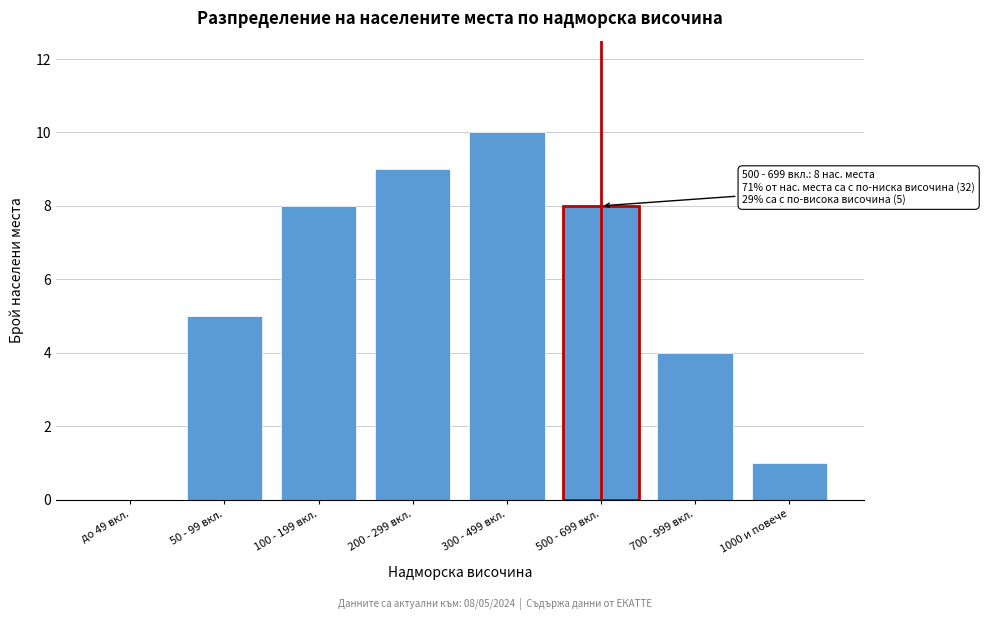

Reading left to right, transcribe all the data shown in this chart.

до 49 вкл.=0	50 - 99 вкл.=5	100 - 199 вкл.=8	200 - 299 вкл.=9	300 - 499 вкл.=10	500 - 699 вкл.=8	700 - 999 вкл.=4	1000 и повече=1